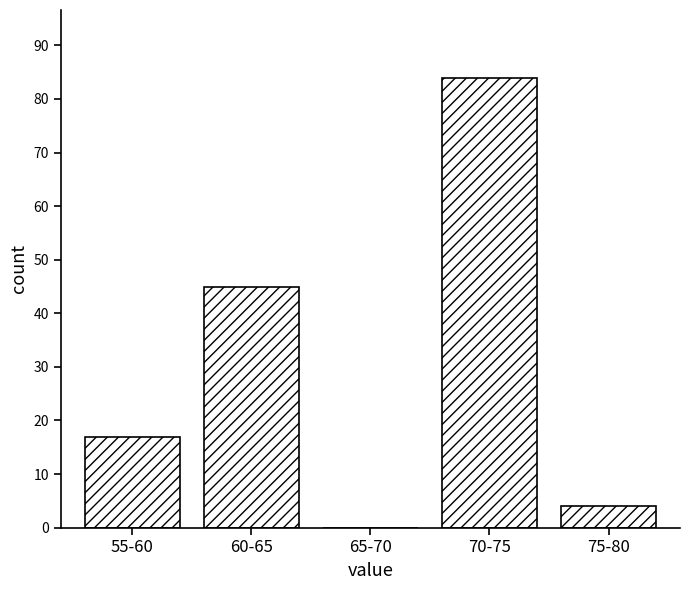

Reading left to right, transcribe all the data shown in this chart.

55-60=17	60-65=45	65-70=0	70-75=84	75-80=4